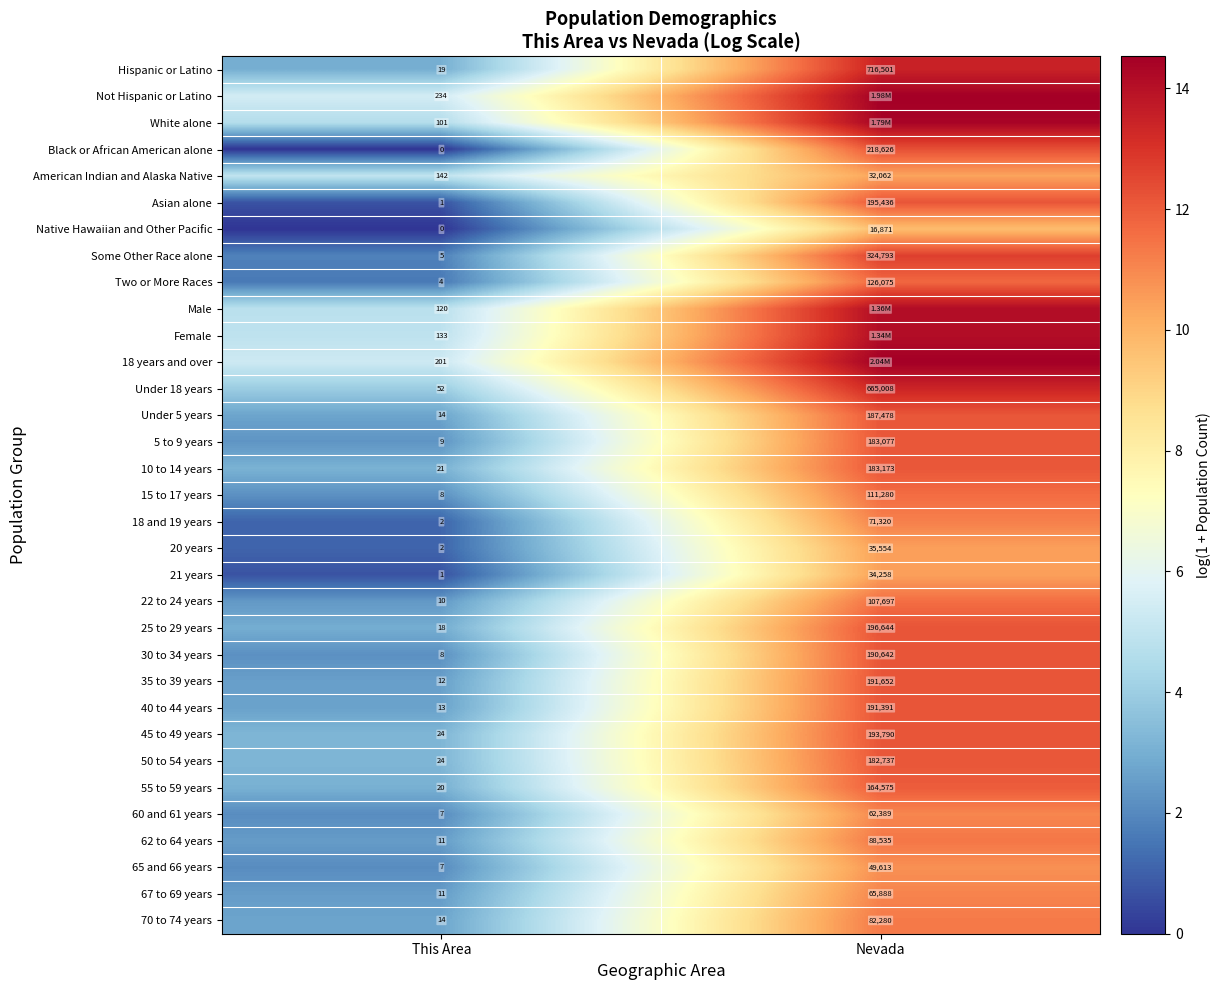

At which label is Under 18 years closest to 332530?

This Area